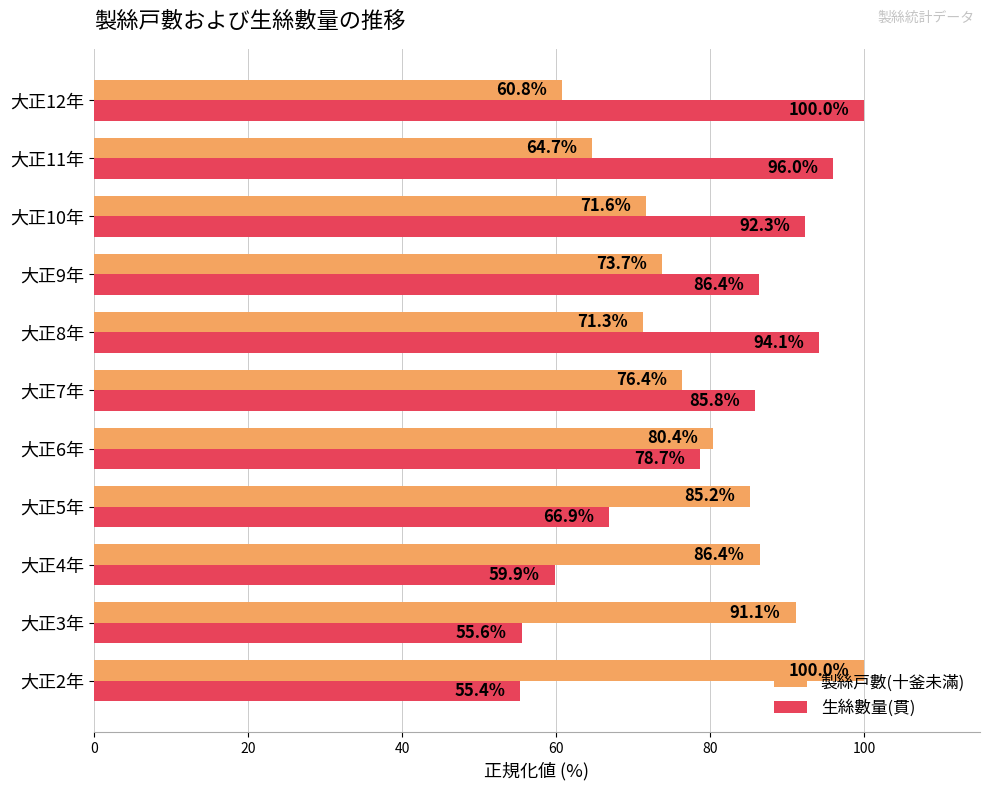

What is the difference between the second highest and second lowest values in the 生絲數量(貫) series?

40.4